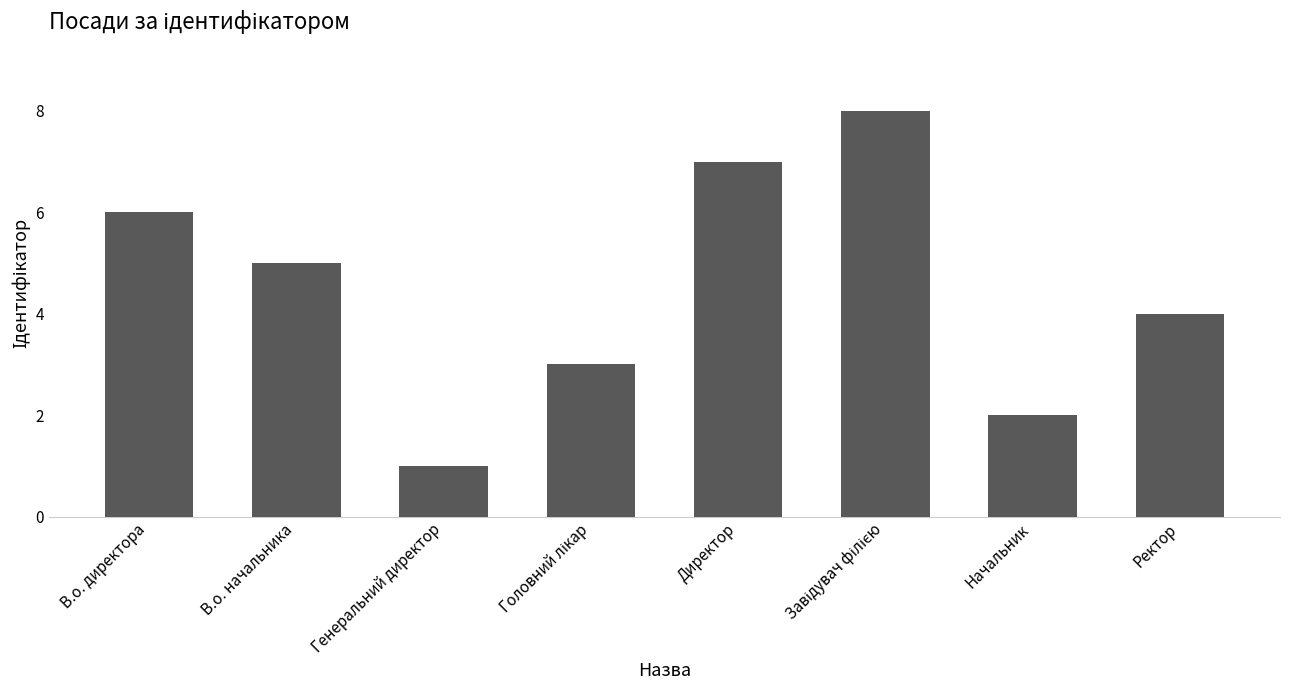

True or false: the data shows 5 at В.о. начальника.

True